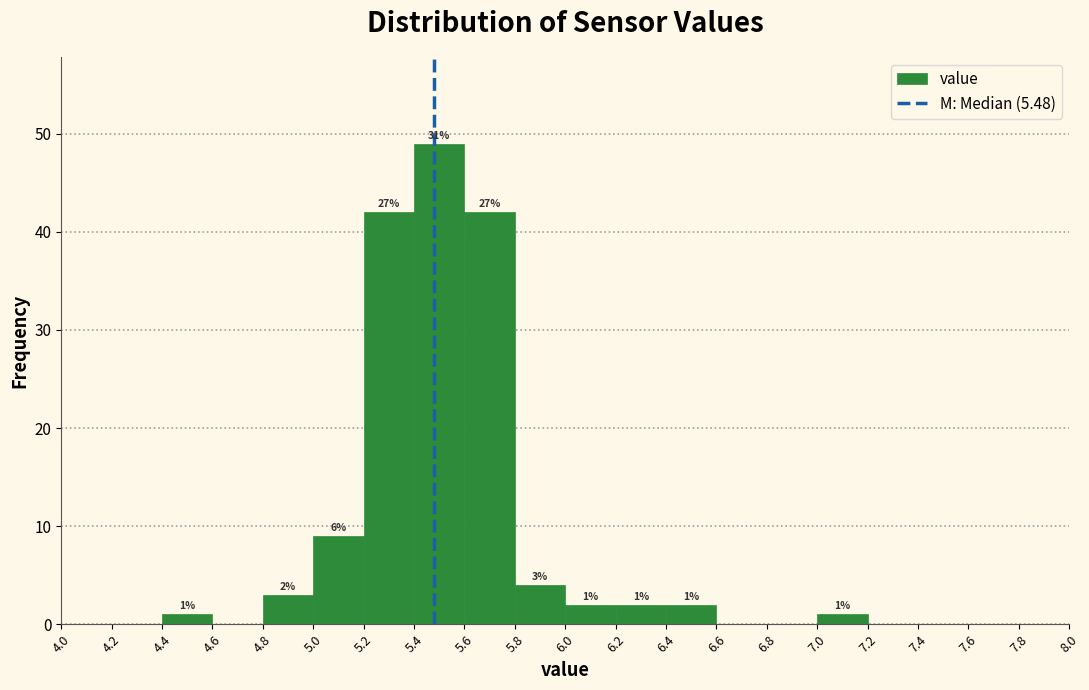

Which range on the x-axis has the tallest bar?

5.4 to 5.6